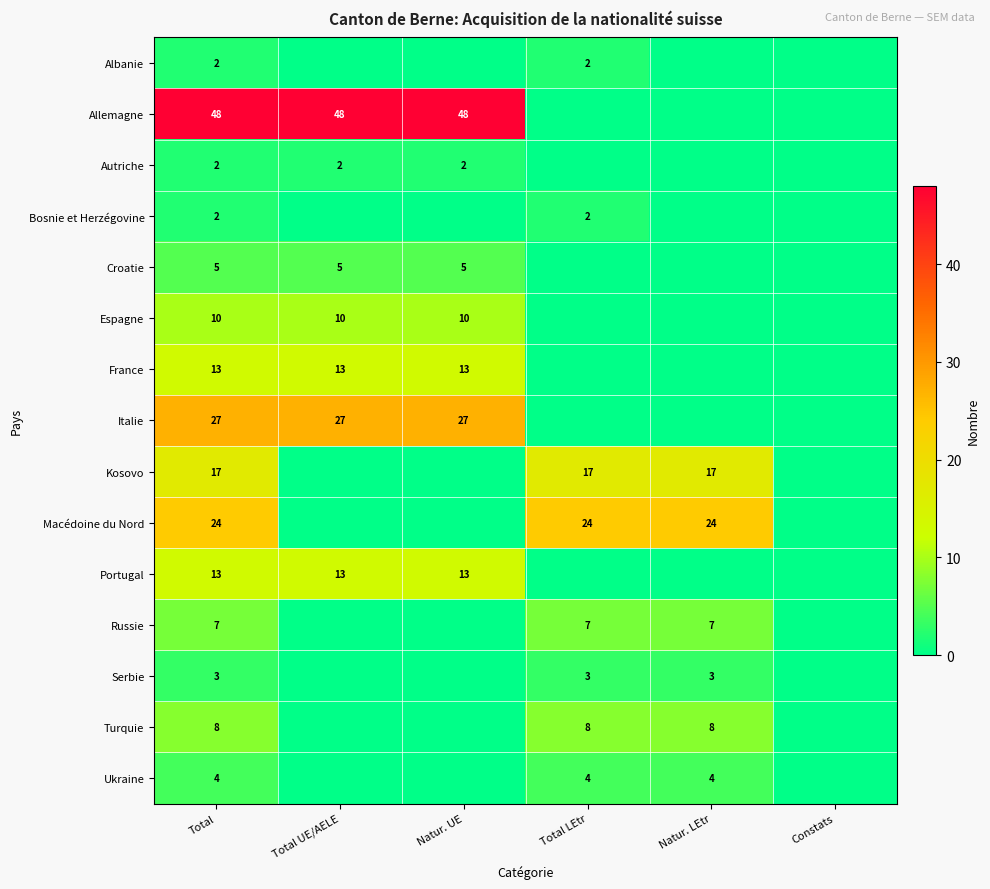

What is the spread (max minus min) of values at Total?

46